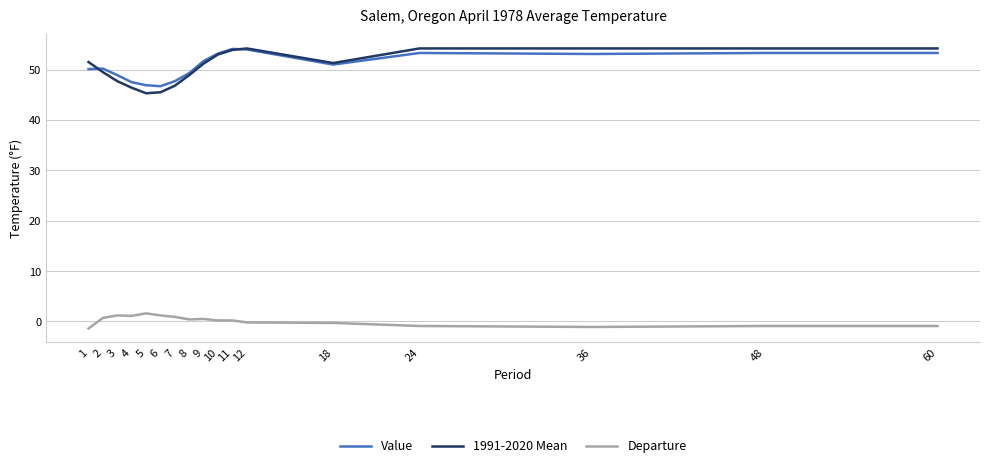

True or false: Departure and 1991-2020 Mean intersect in this chart.

False